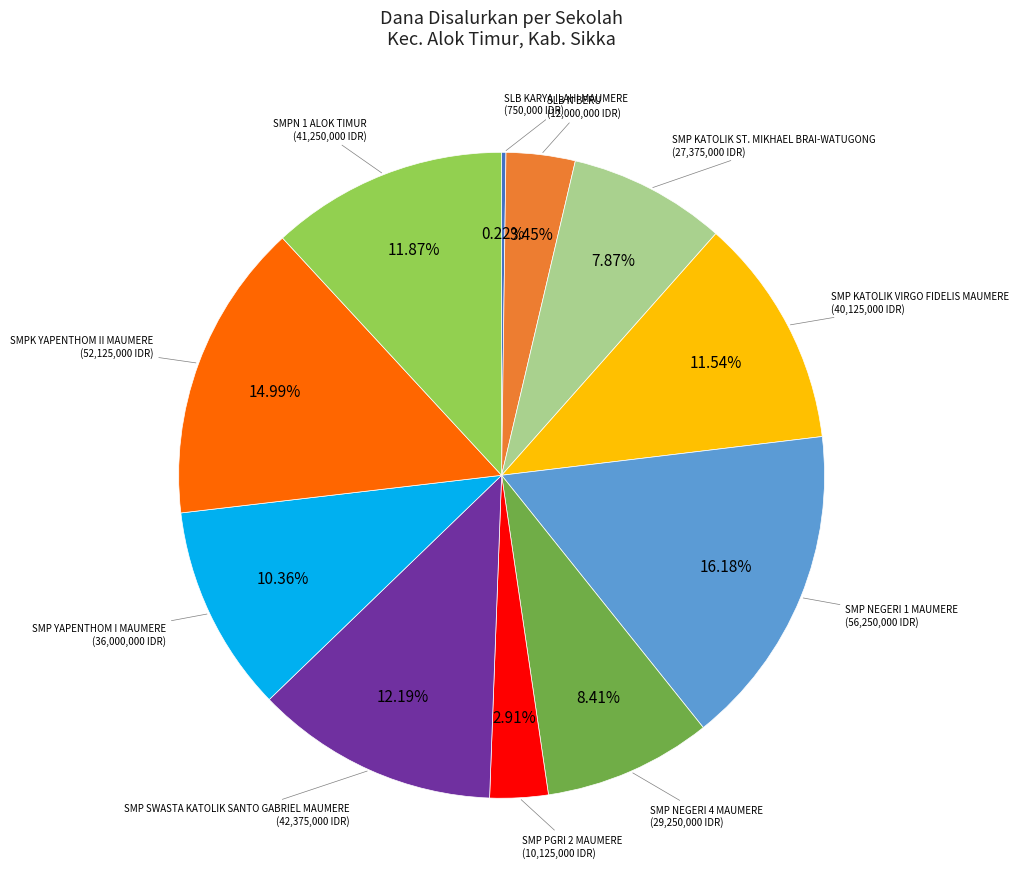

To the nearest percent, what is the average slice percentage?

9%